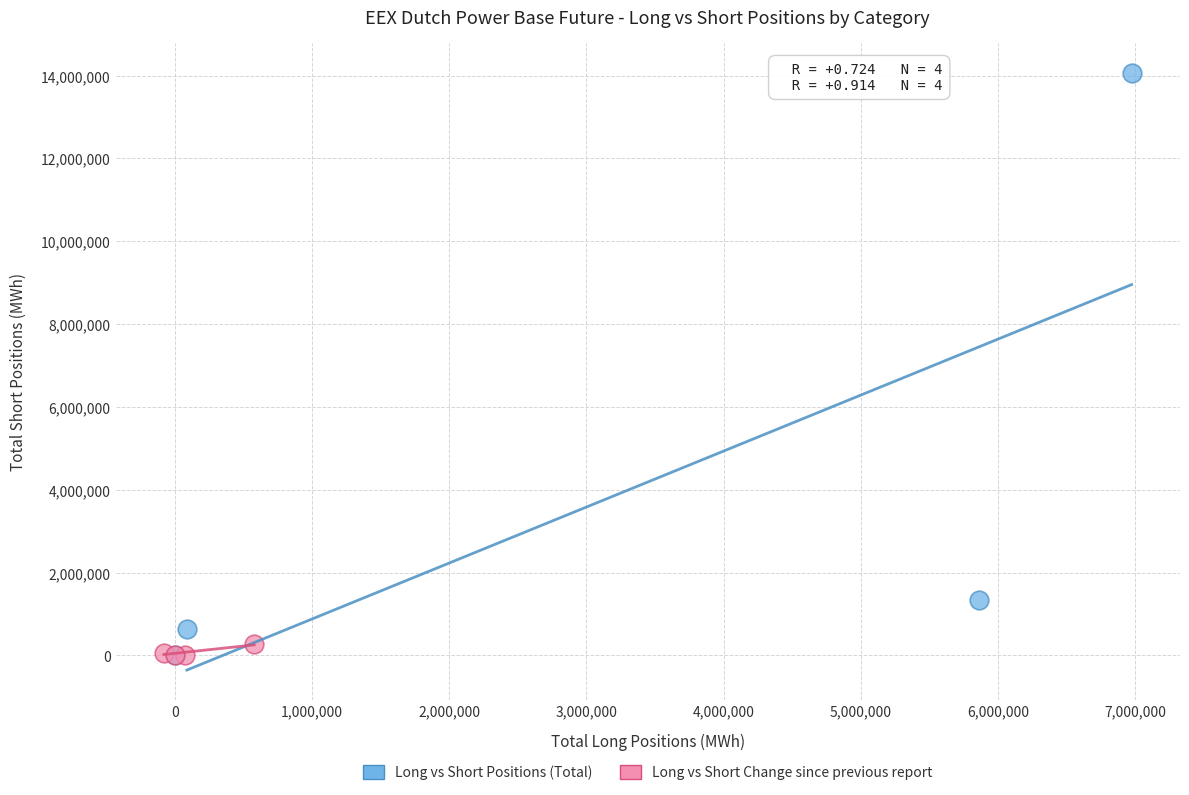

Which series contains the highest Y value?

Long vs Short Positions (Total)